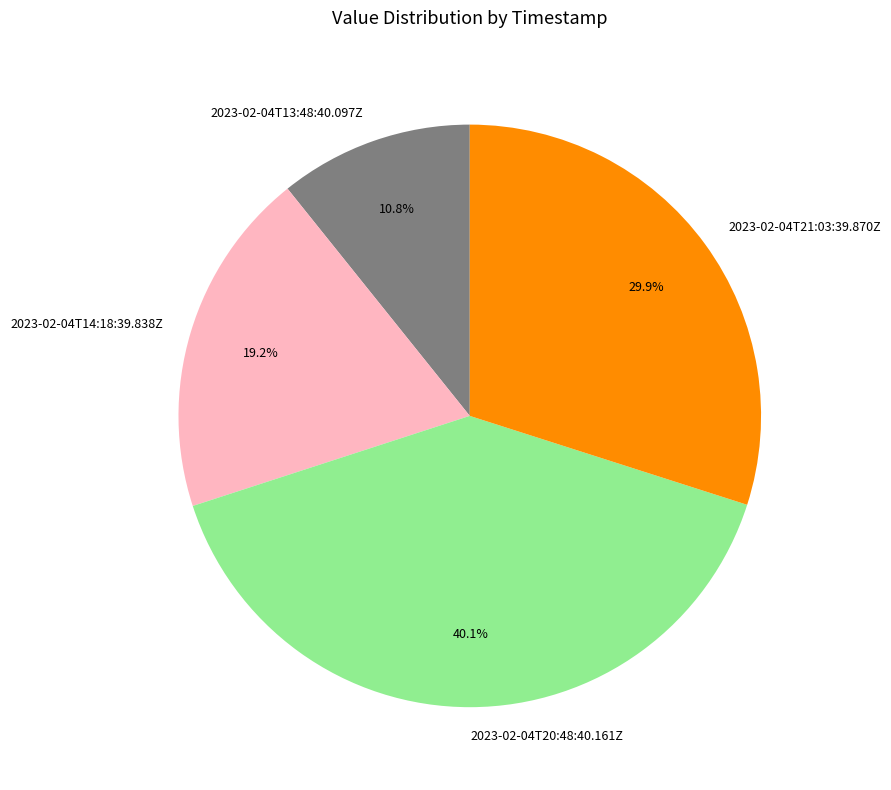

What percentage is the 2023-02-04T21:03:39.870Z slice, to the nearest percent?

30%